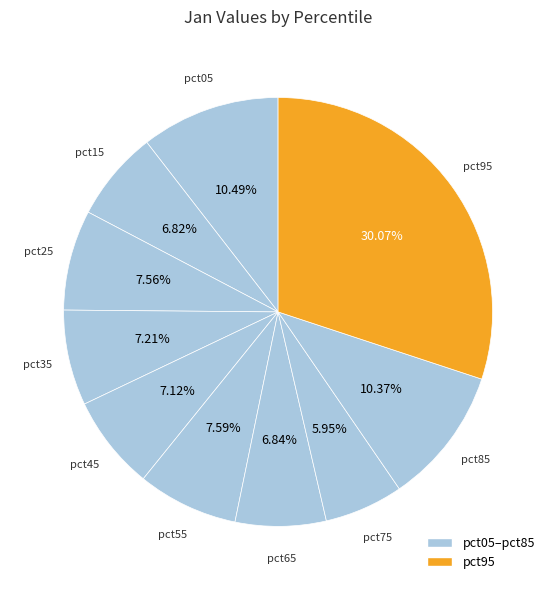

How many segments does this pie chart have?

10